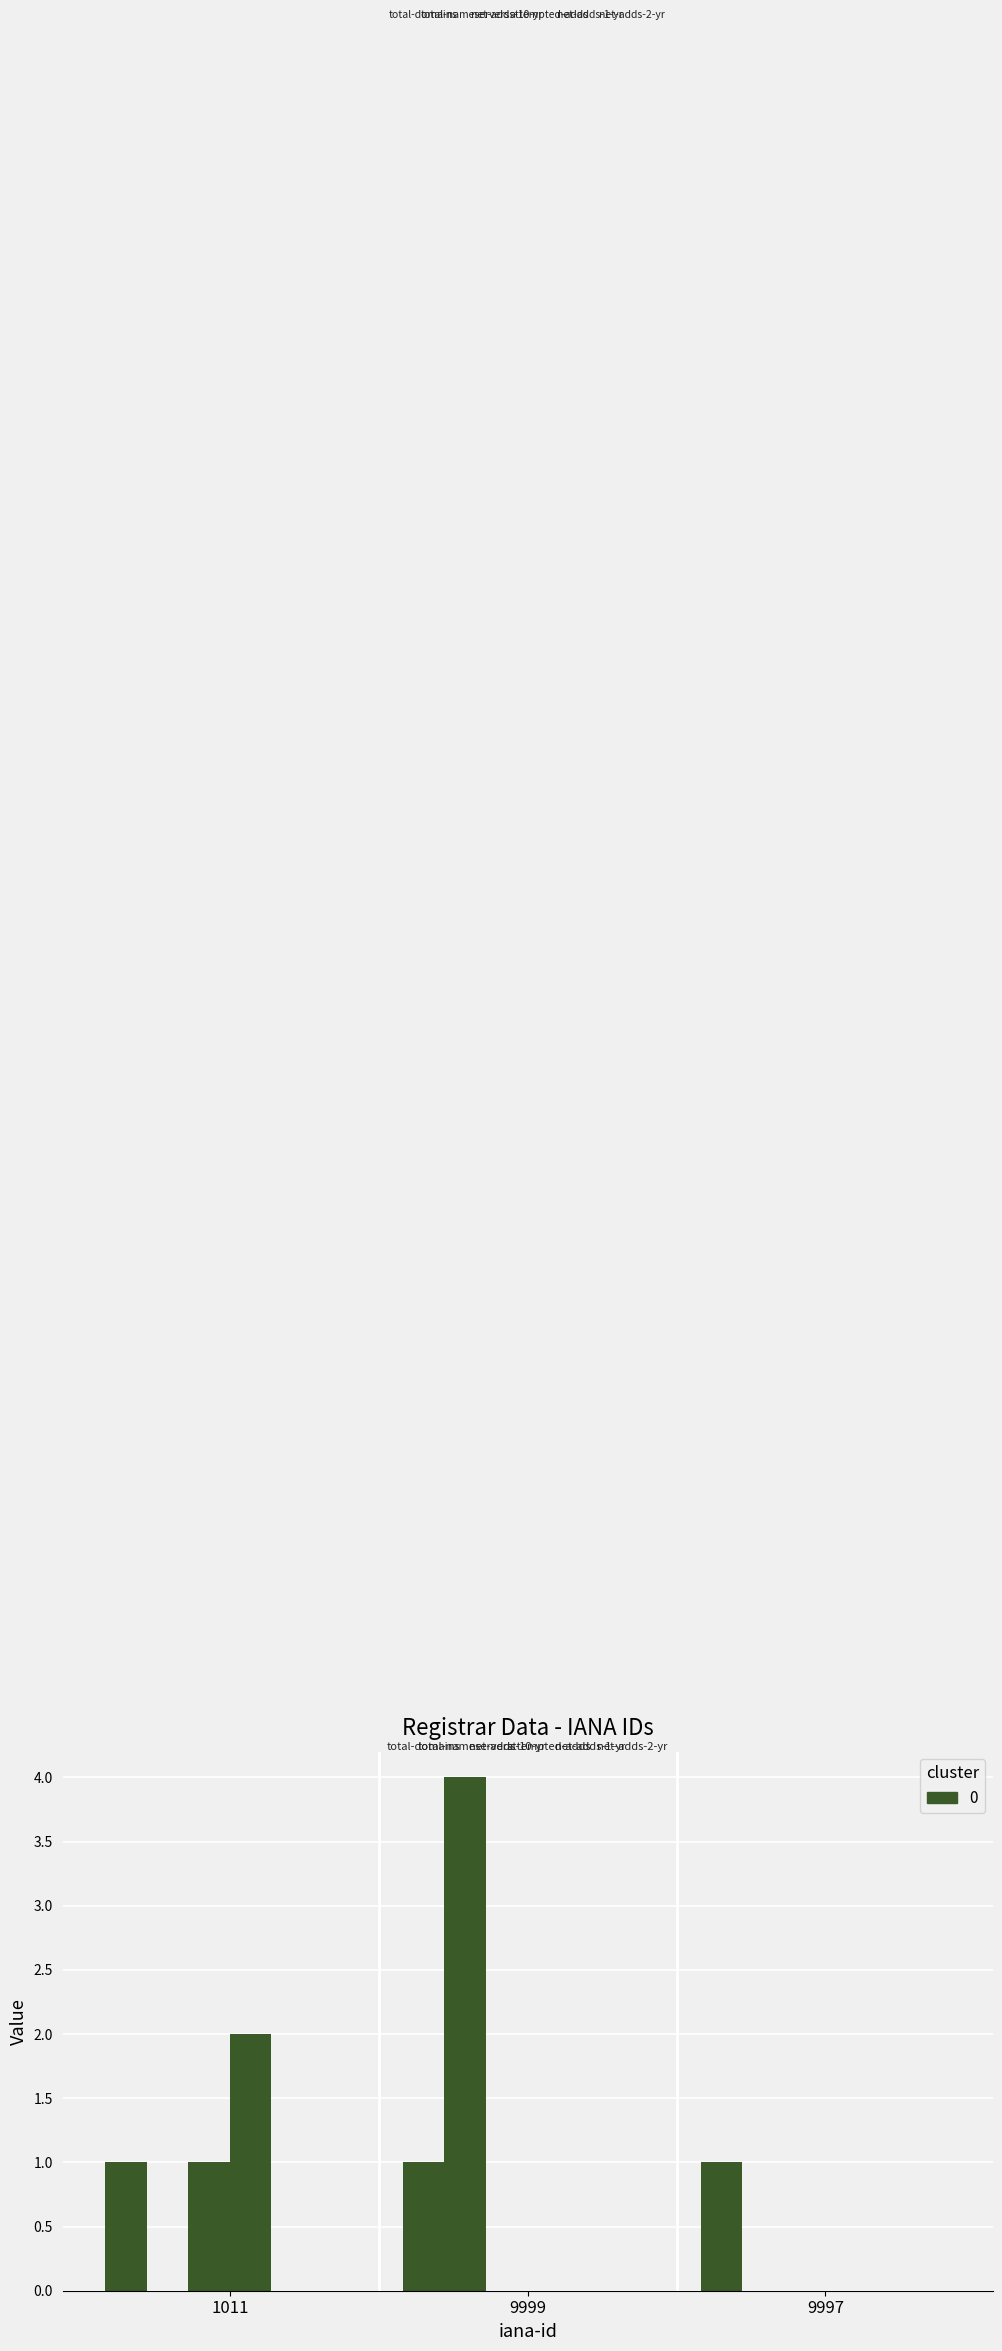

Are the bars horizontal?

No